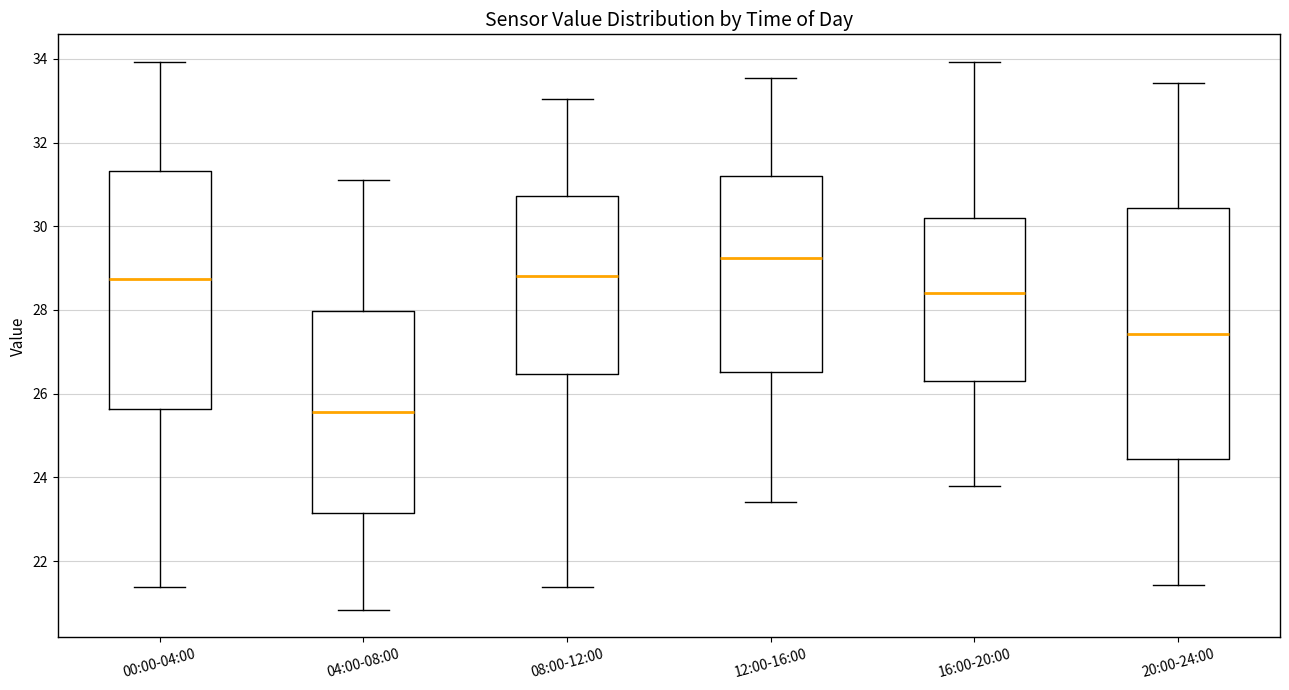

Which box has the highest median line?

12:00-16:00